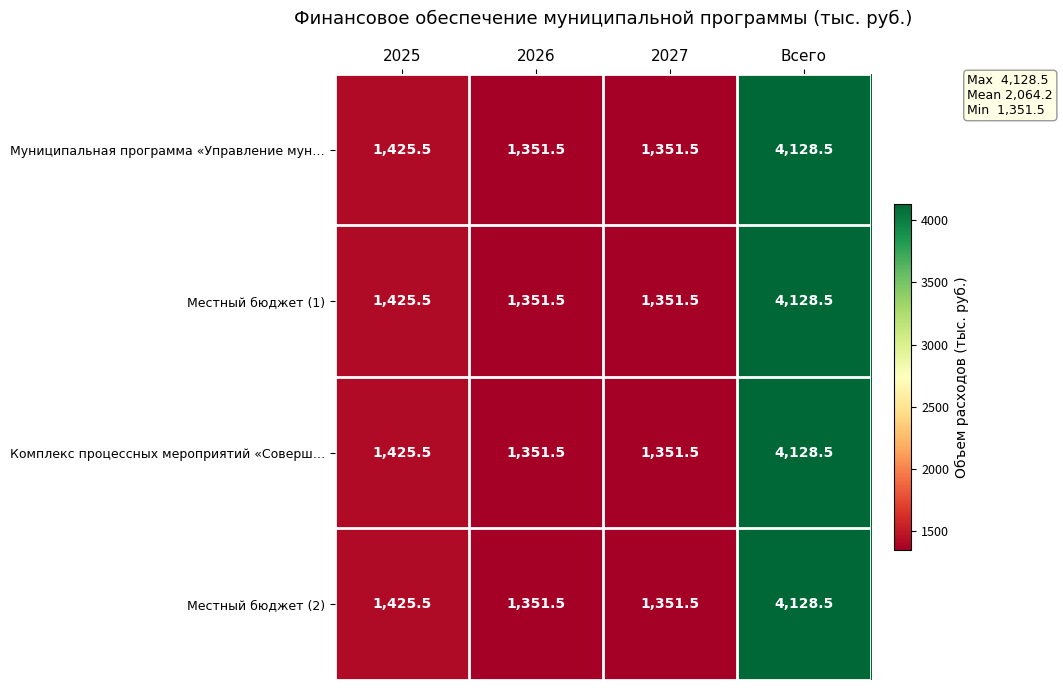

What is the difference between the maximum and minimum values in the Комплекс процессных мероприятий «Соверш… series?

2777.0